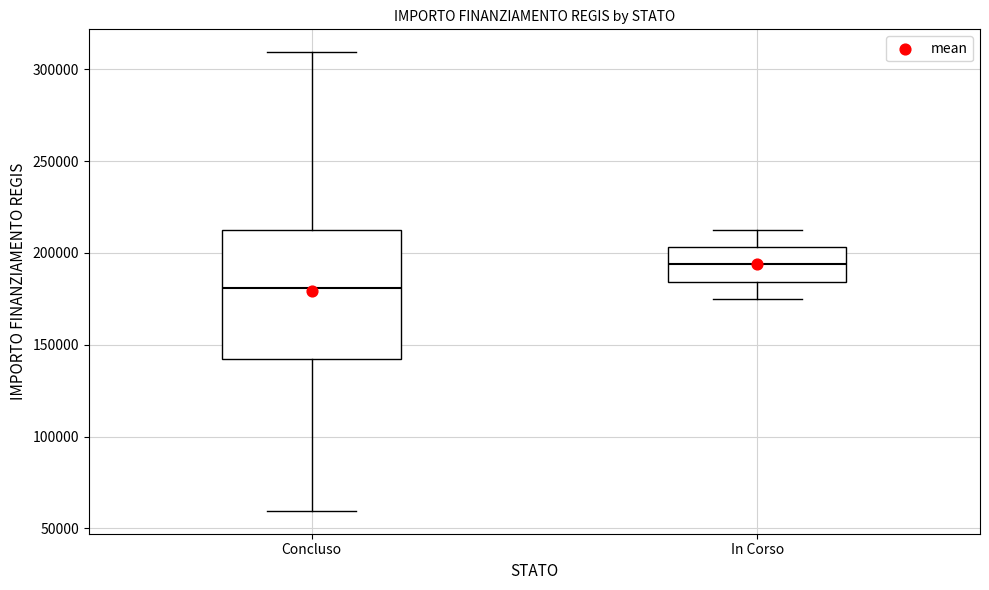

Where does the median line of the box for Concluso sit on the y-axis? The values are not printed on the chart, so give them approximately, as read against the axis.

180000